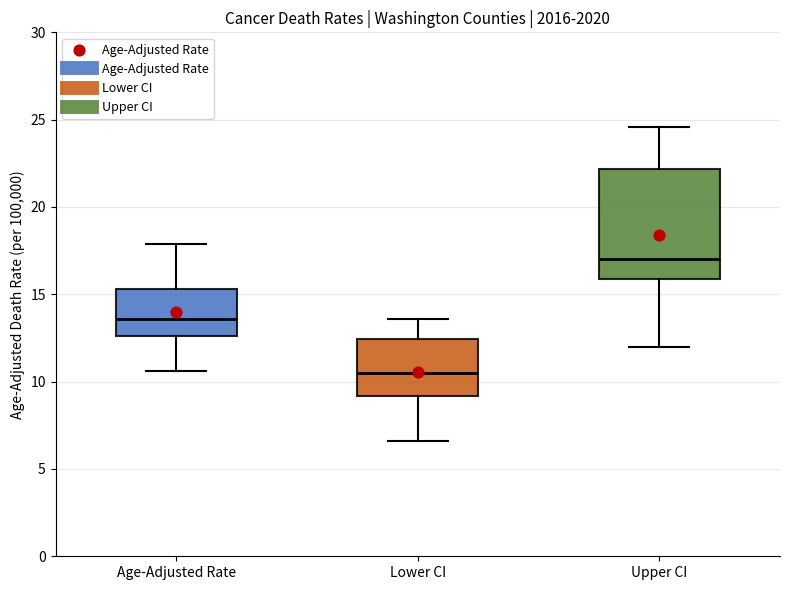

Where is the upper edge of the box for Lower CI on the y-axis? The values are not printed on the chart, so give them approximately, as read against the axis.

12.5